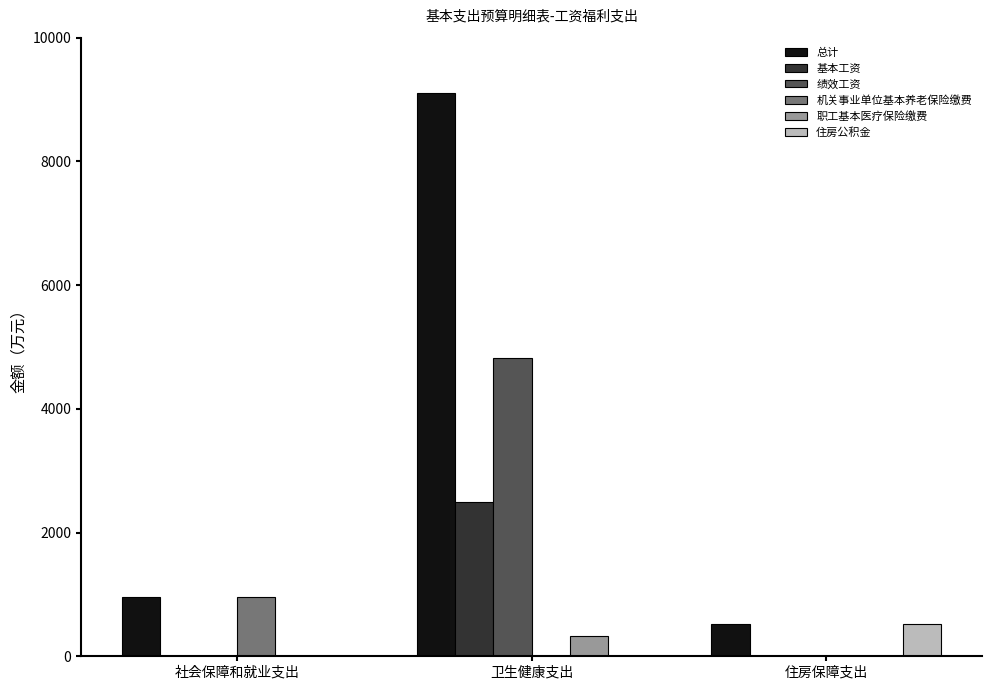

True or false: 总计 has a value of 9104.0 at 卫生健康支出.

True